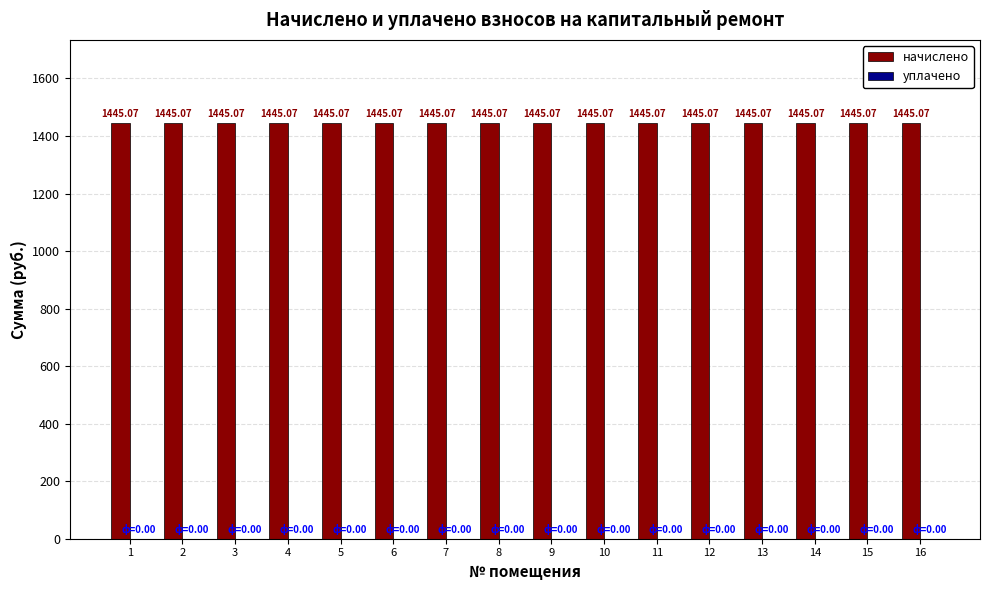

True or false: уплачено has a value of 0.0 at 1.

True